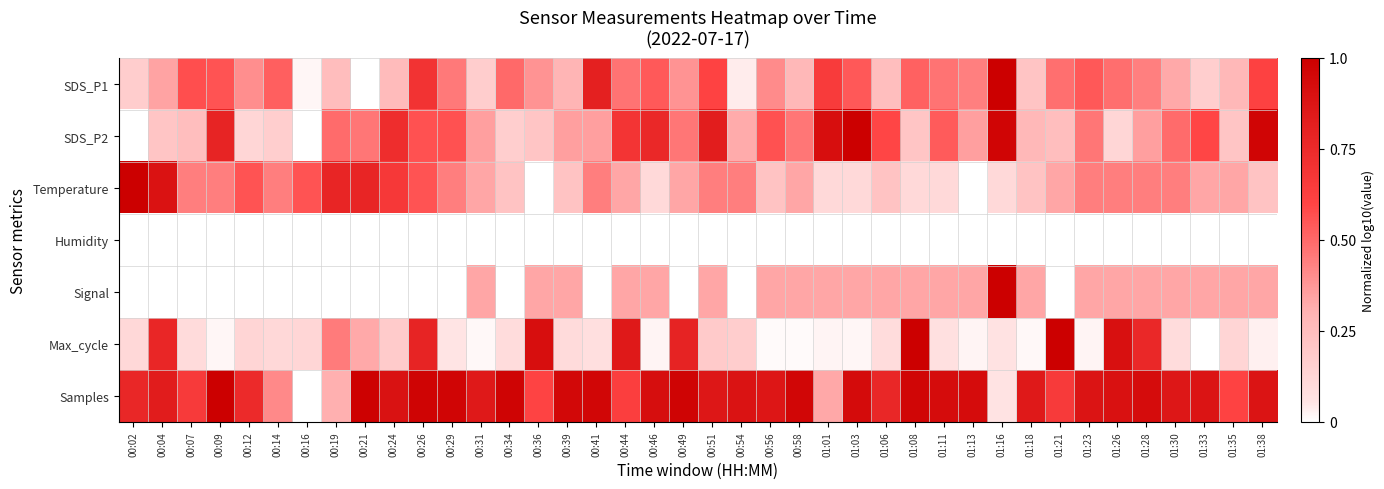

What is the total value across all series at 00:09?

2.8